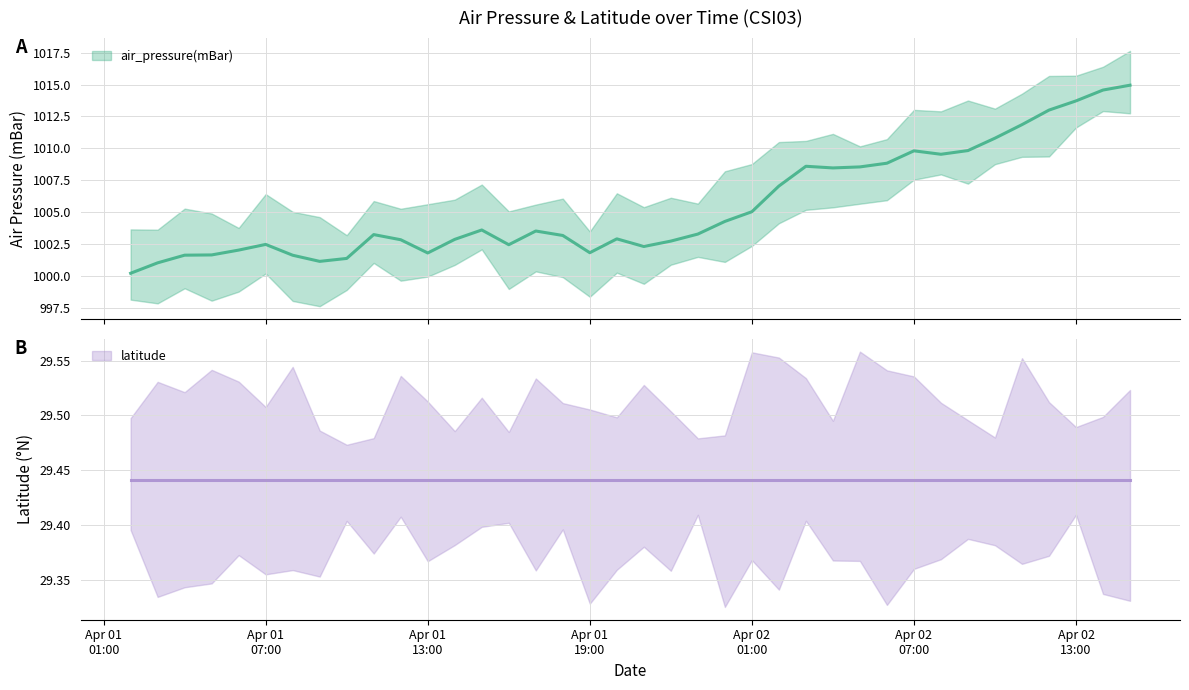

Which label corresponds to the smallest value in the chart?

2016-04-01T02:00:00Z